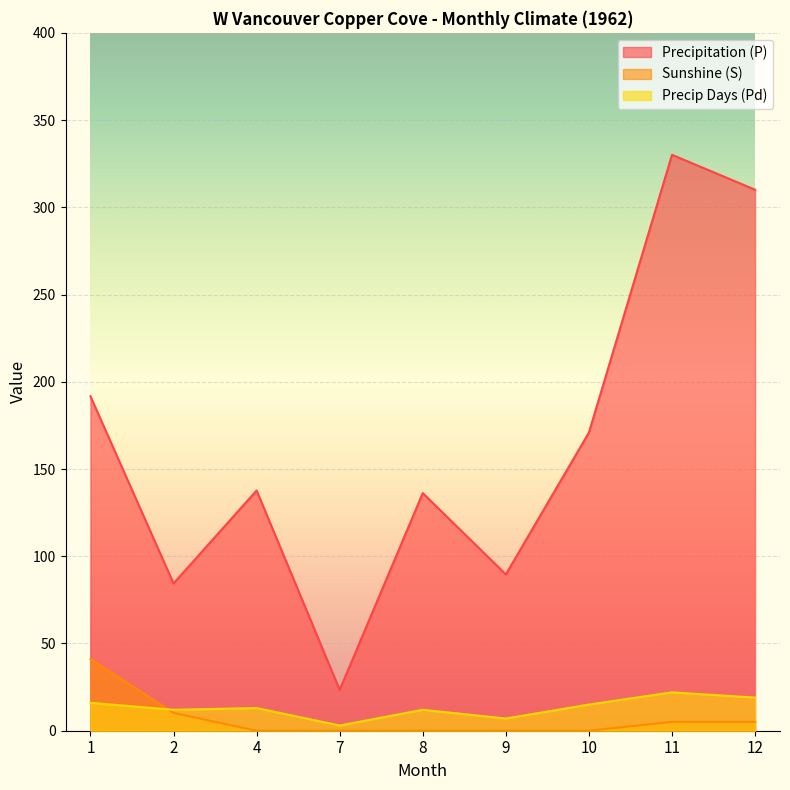

Which series has the largest range (max minus min)?

Precipitation (P)